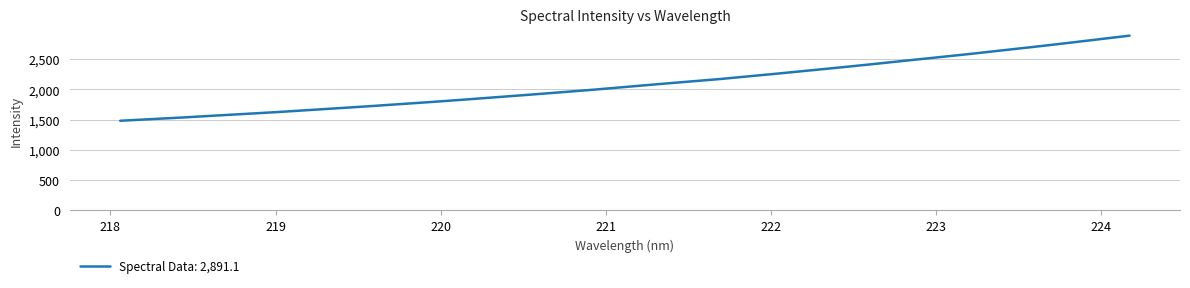

What is the minimum value shown in the chart?

1482.2